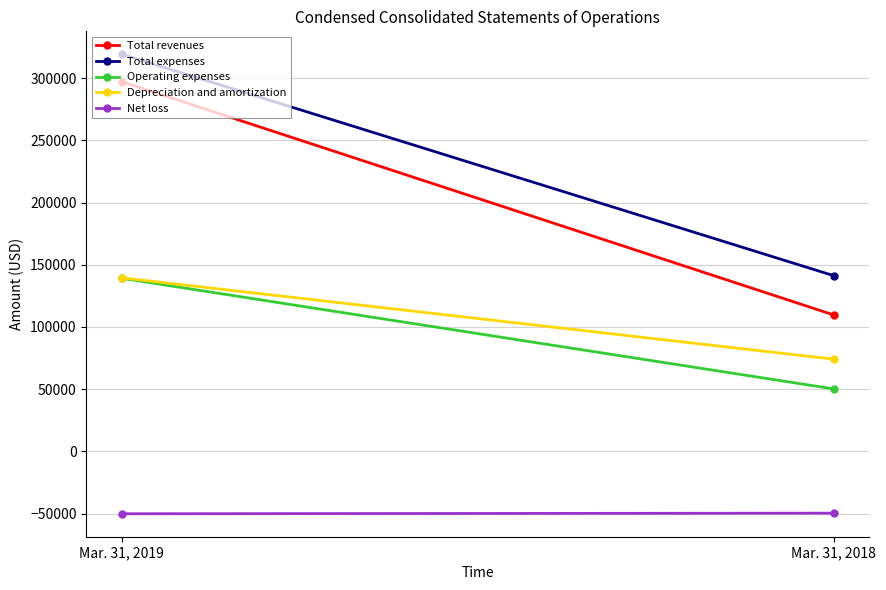

How many values in the Total revenues series are below 297091?

1